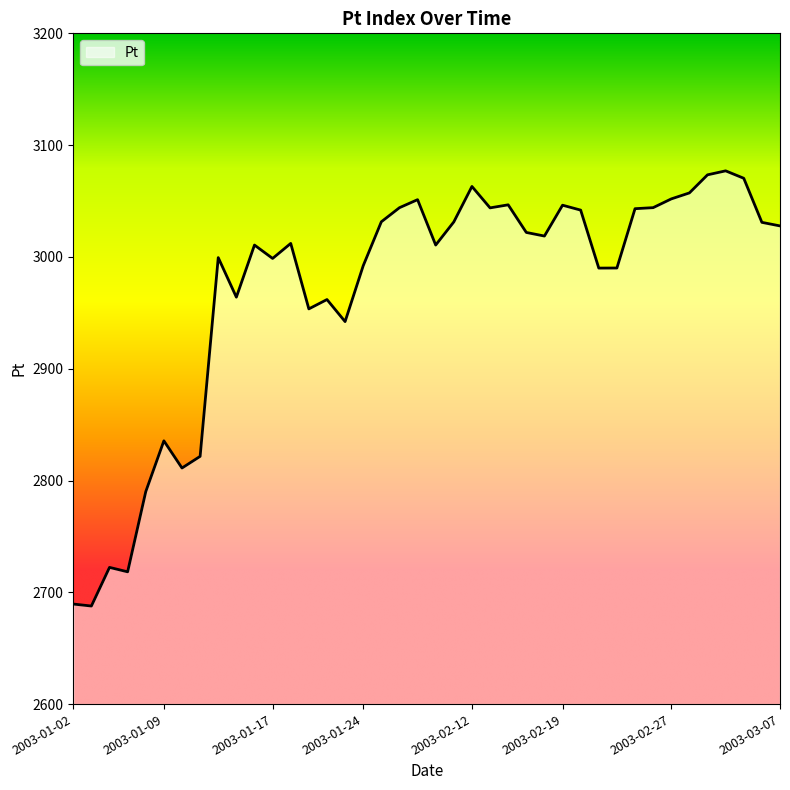

What is the greatest value displayed?

3077.0